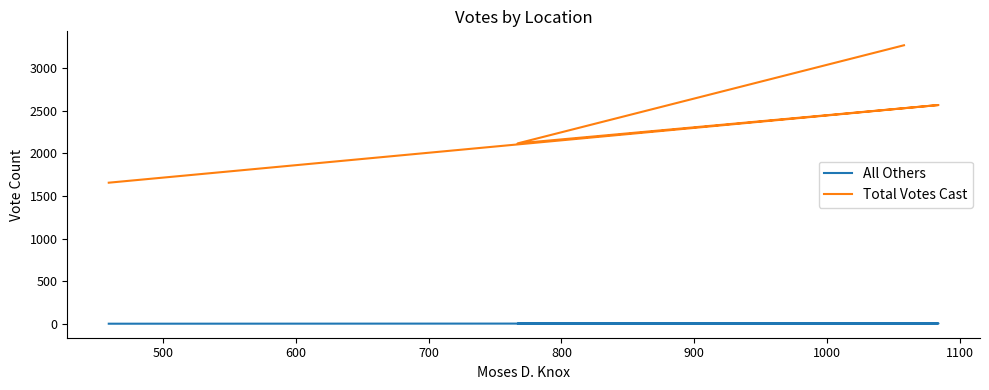

What is the difference between the maximum and minimum values in the All Others series?

4